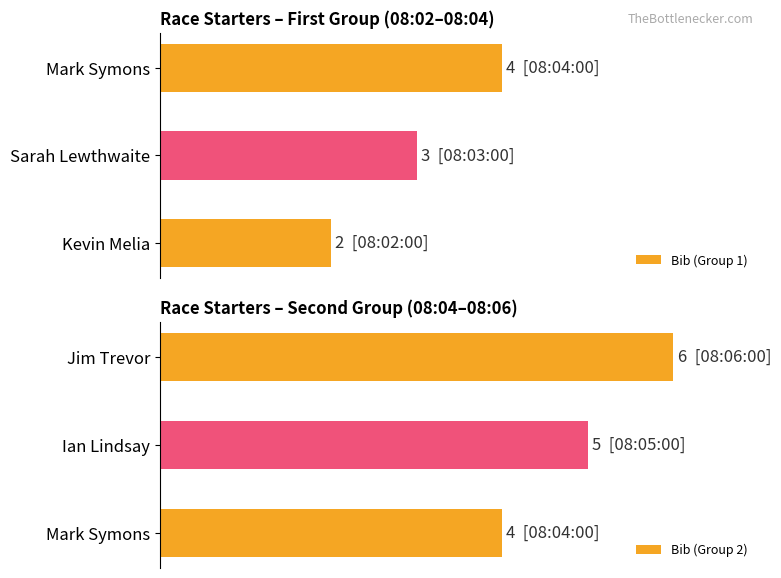

True or false: Bib (Group 1) has a value of 2 at Mark Symons.

False